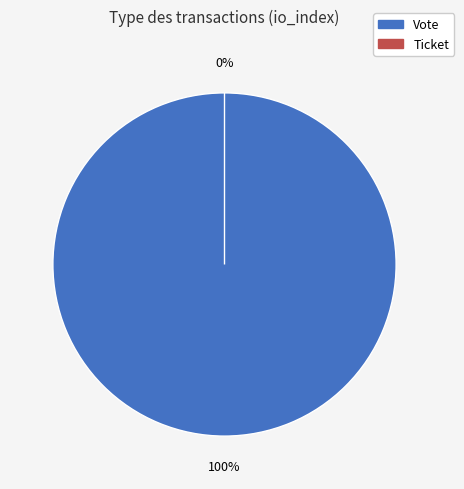

The Vote slice represents 87% of the pie. True or false?

False